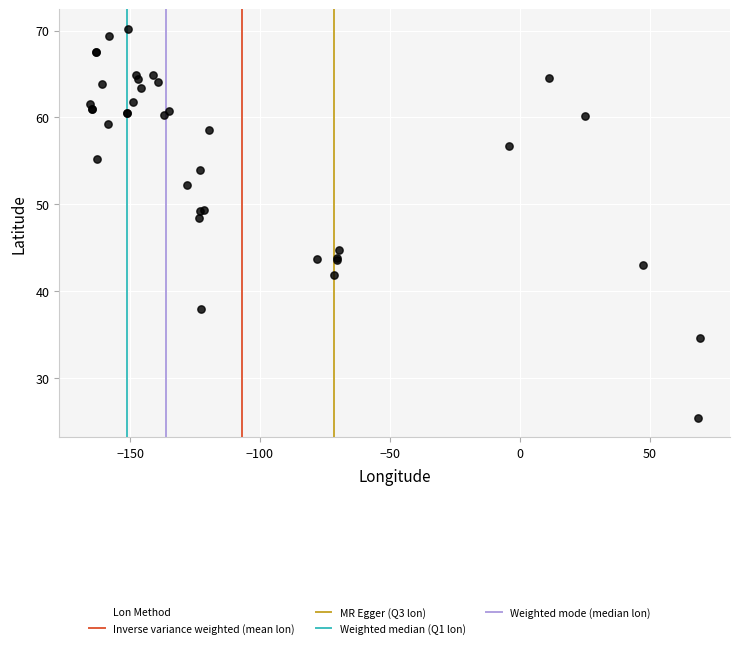

What Y value in the scatter plot is closest to 47?

48.5